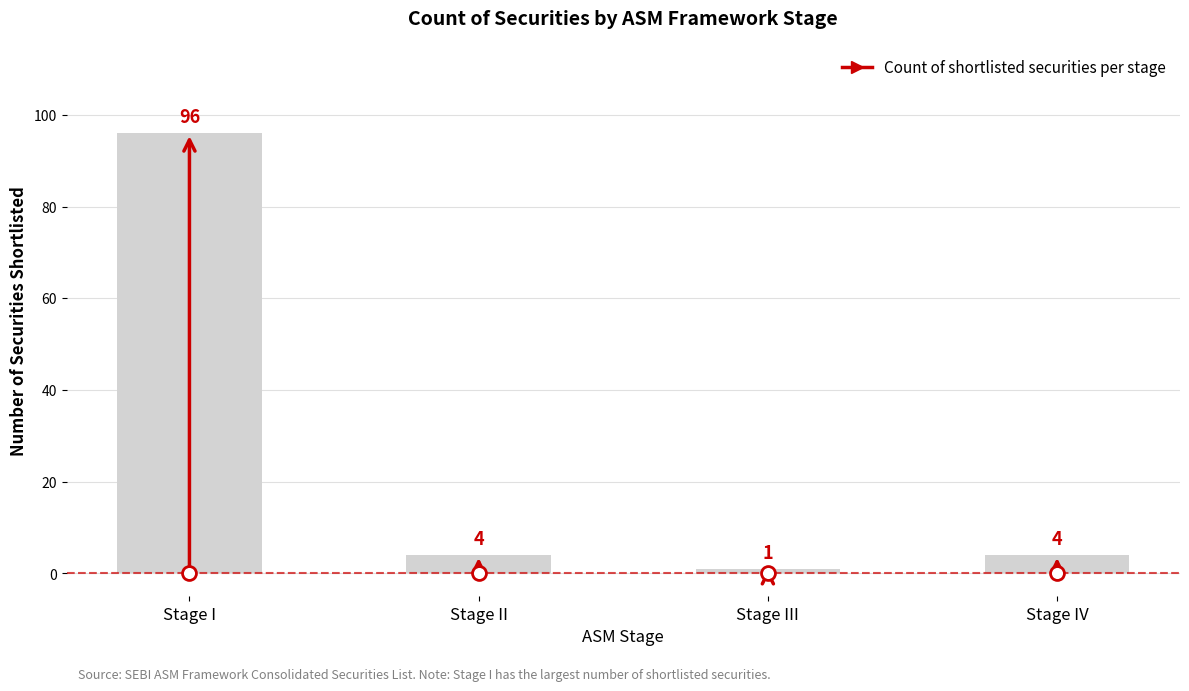

What is the maximum value shown in the chart?

96